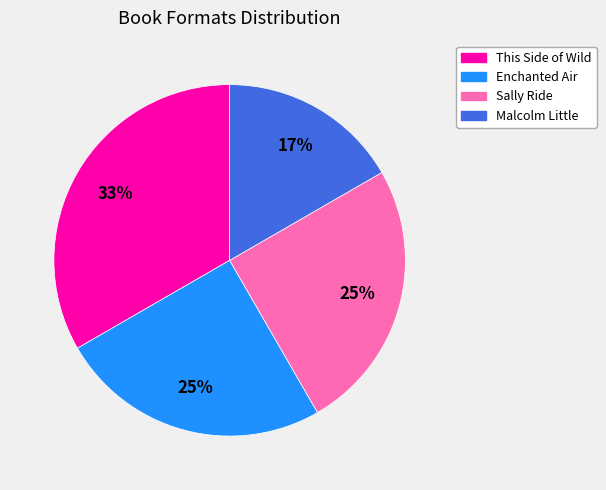

To the nearest percent, what percentage of the pie is Enchanted Air?

25%